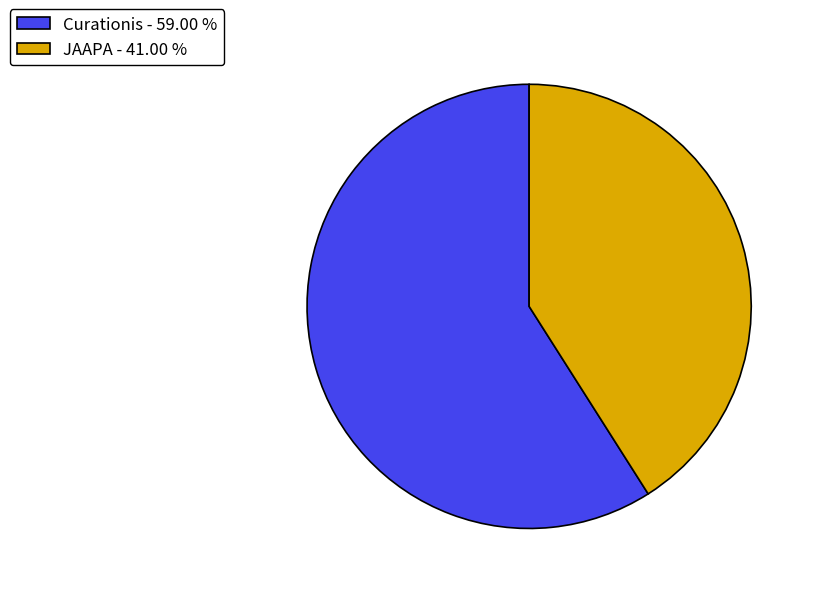

Is there a majority slice in this chart?

Yes